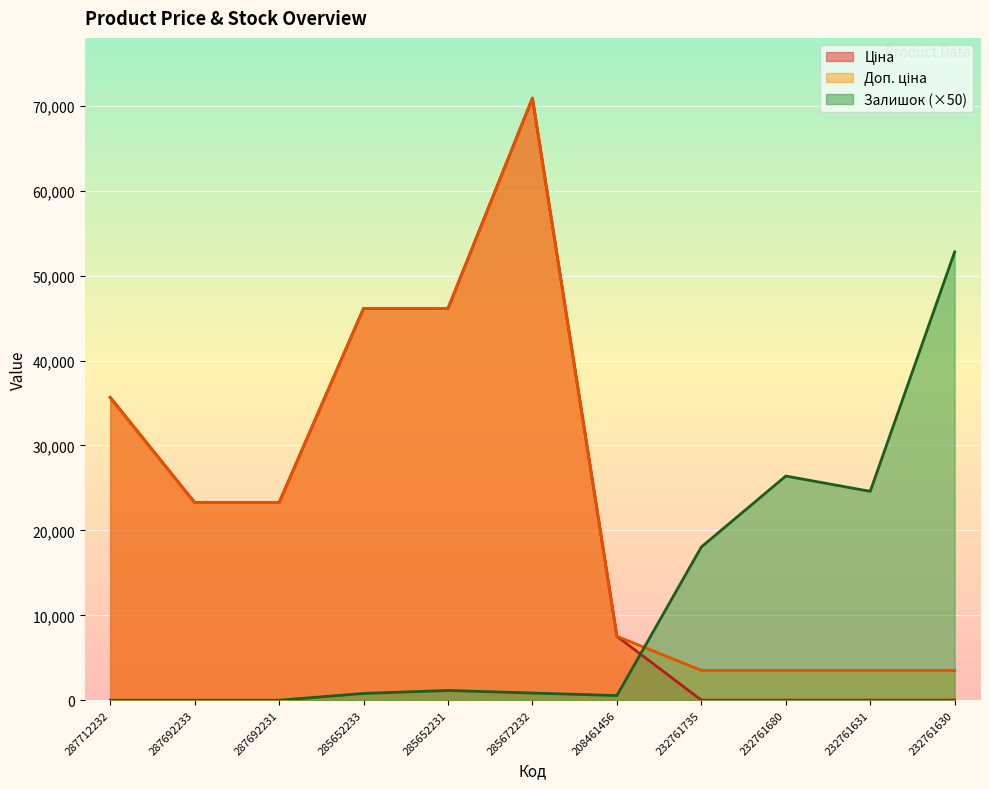

At which label does Доп. ціна reach its peak?

285672232